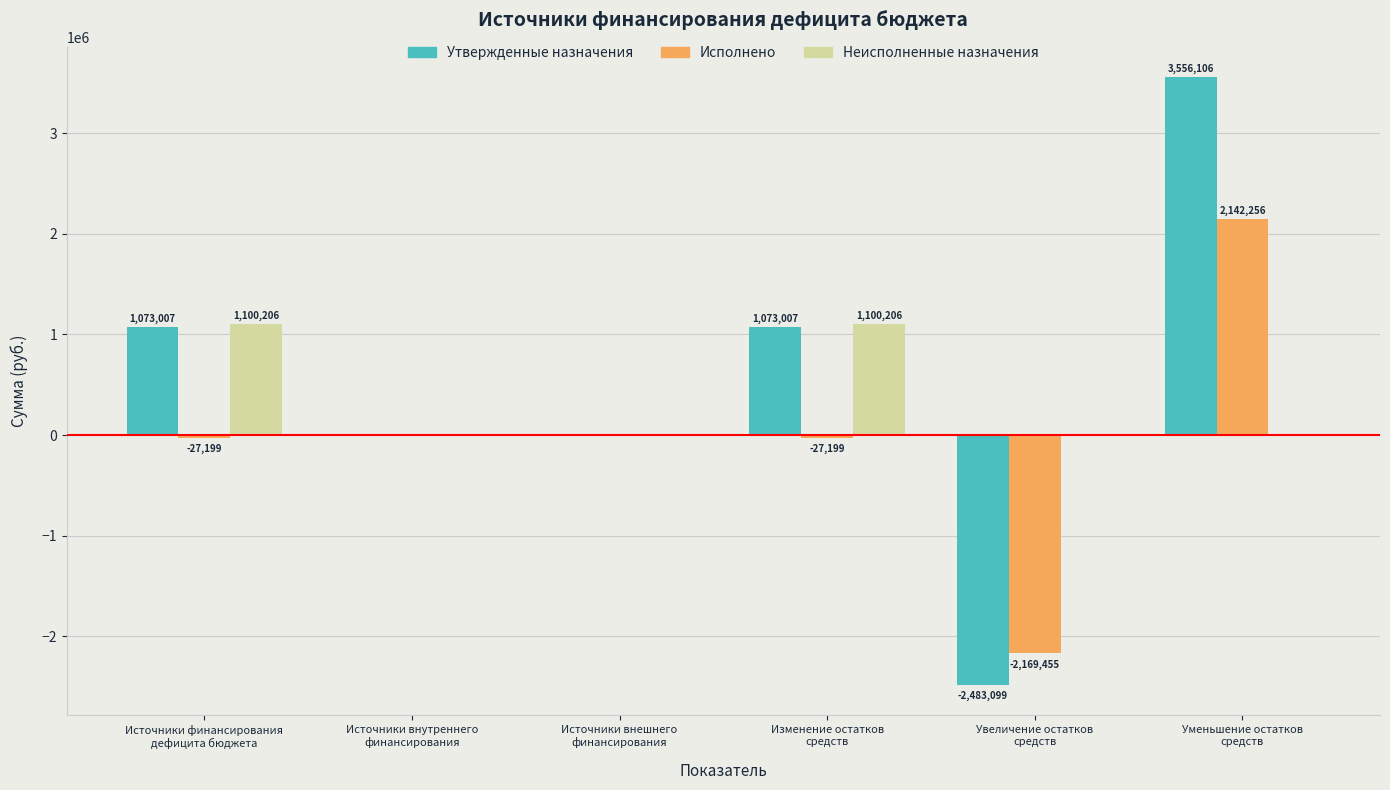

Which series has the largest total across all categories?

Утвержденные назначения